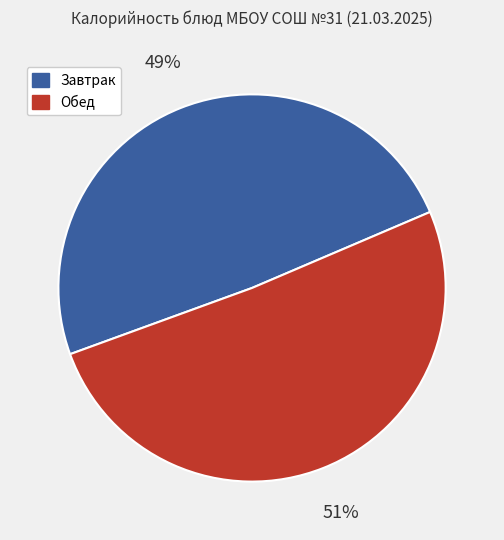

Which slice represents more than half of the pie?

Обед